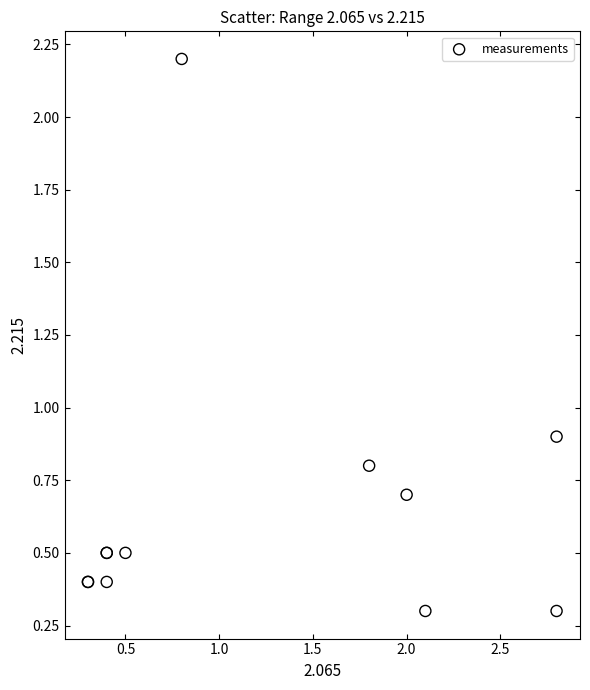

What Y value in the scatter plot is closest to 1?

0.9